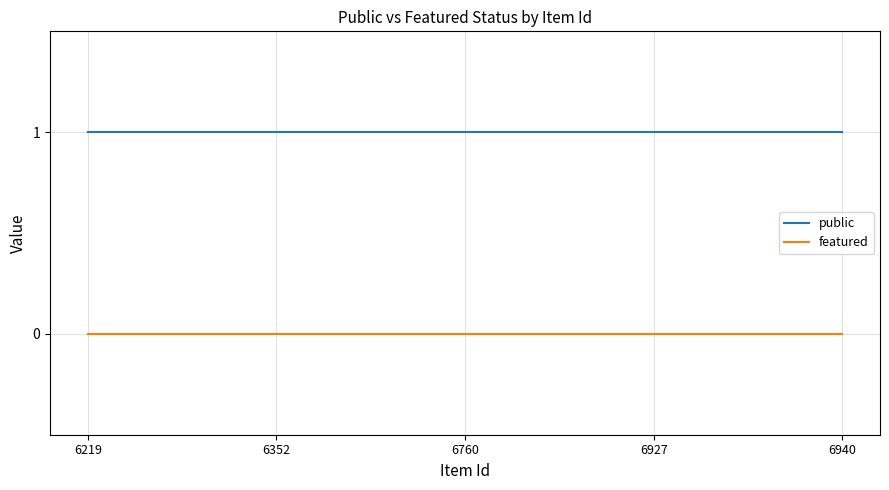

Count the number of categories in the chart.

5